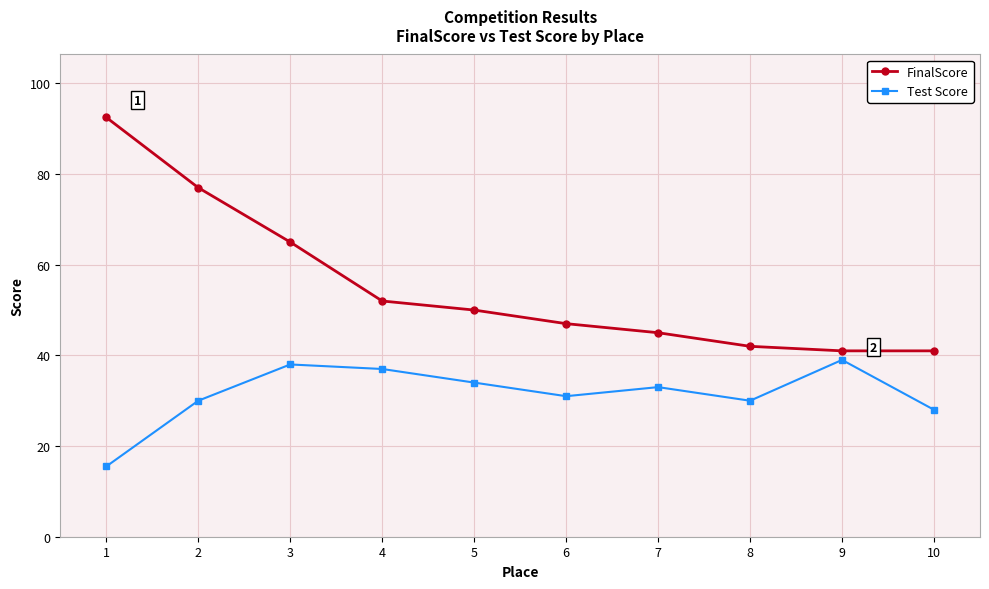

What is the difference between the maximum and minimum values in the FinalScore series?

51.5